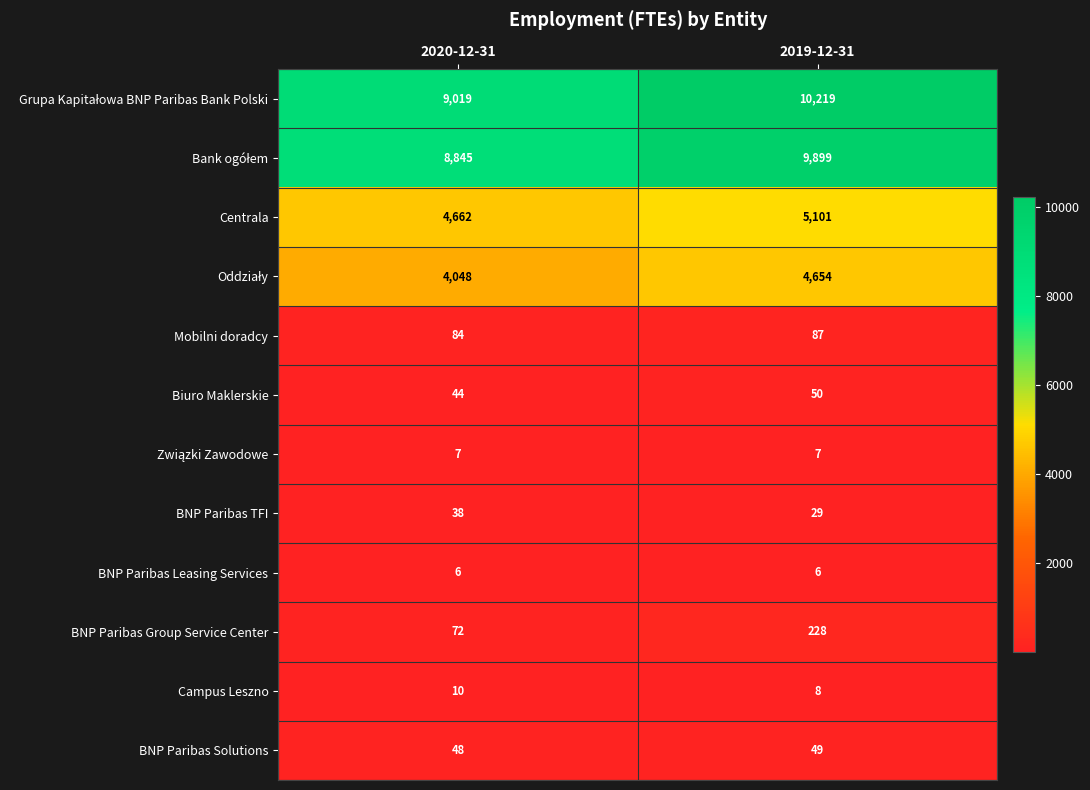

True or false: BNP Paribas Group Service Center has a value of 45 at 2020-12-31.

False